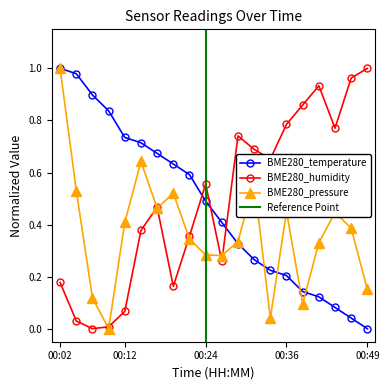

Is this an area chart (filled region under the line)?

No